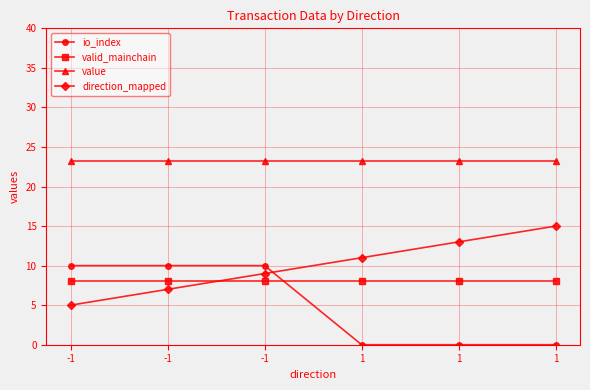

What is the difference between the highest and lowest values at 1?

23.2